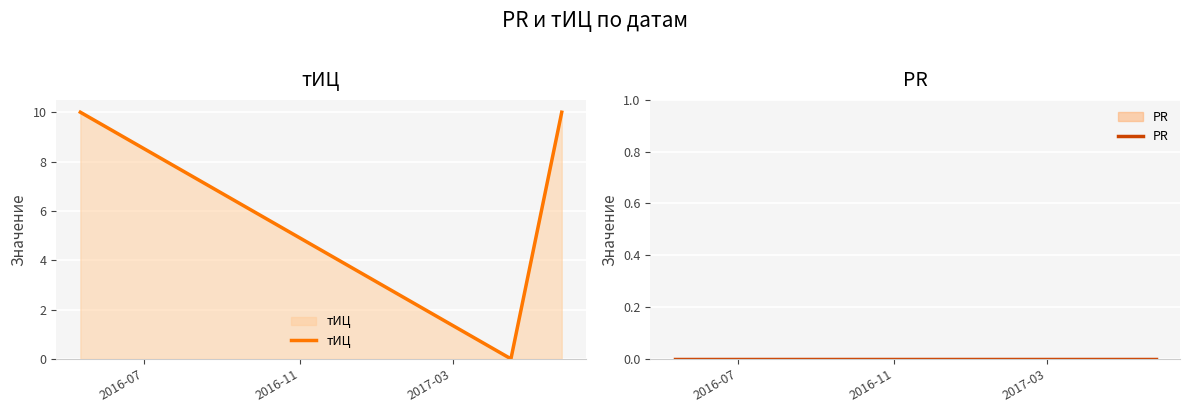

How many values in тИЦ are above zero?

2